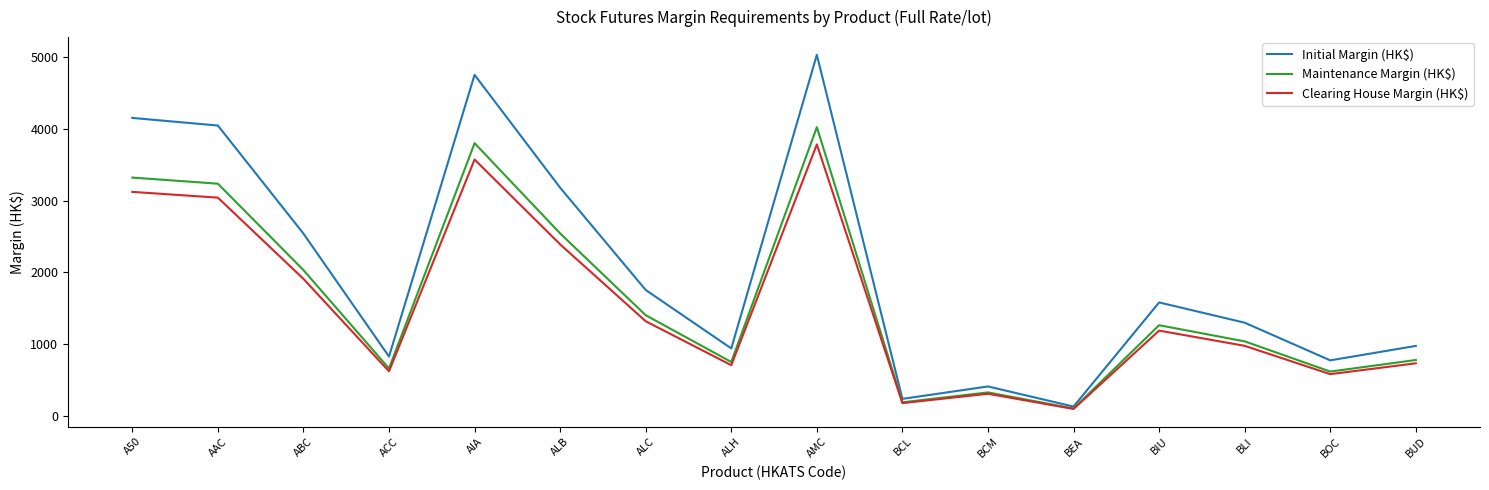

At which category is the sum across all series the highest?

AMC